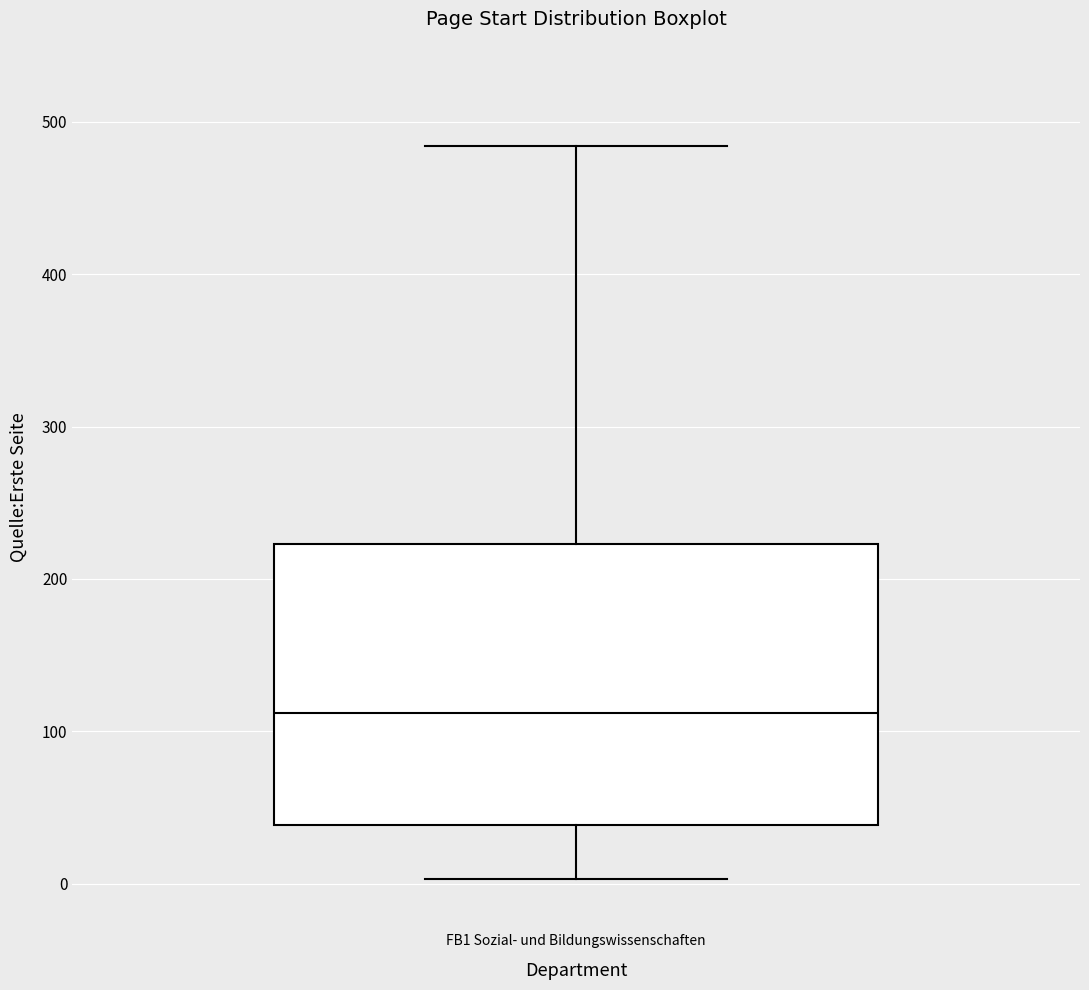

Read this box plot against the y-axis: the position of the median line, the range covered by the box, and the ends of both whiskers. The values are not printed on the chart, so give them approximately, as read against the axis.

median 110, box 40 to 220, whiskers 0 to 480